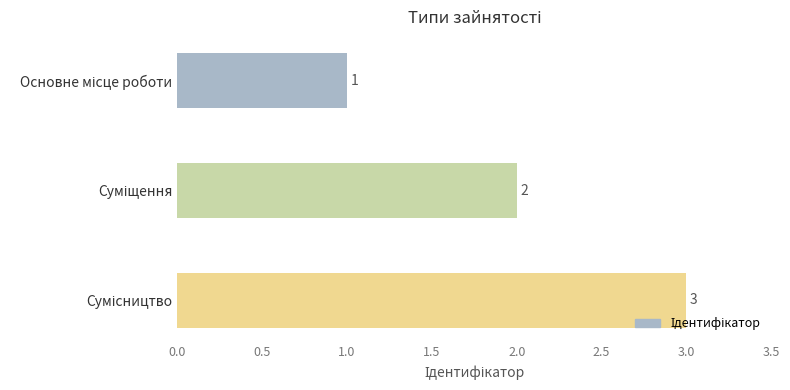

Count the values in the range 1 to 3.

3